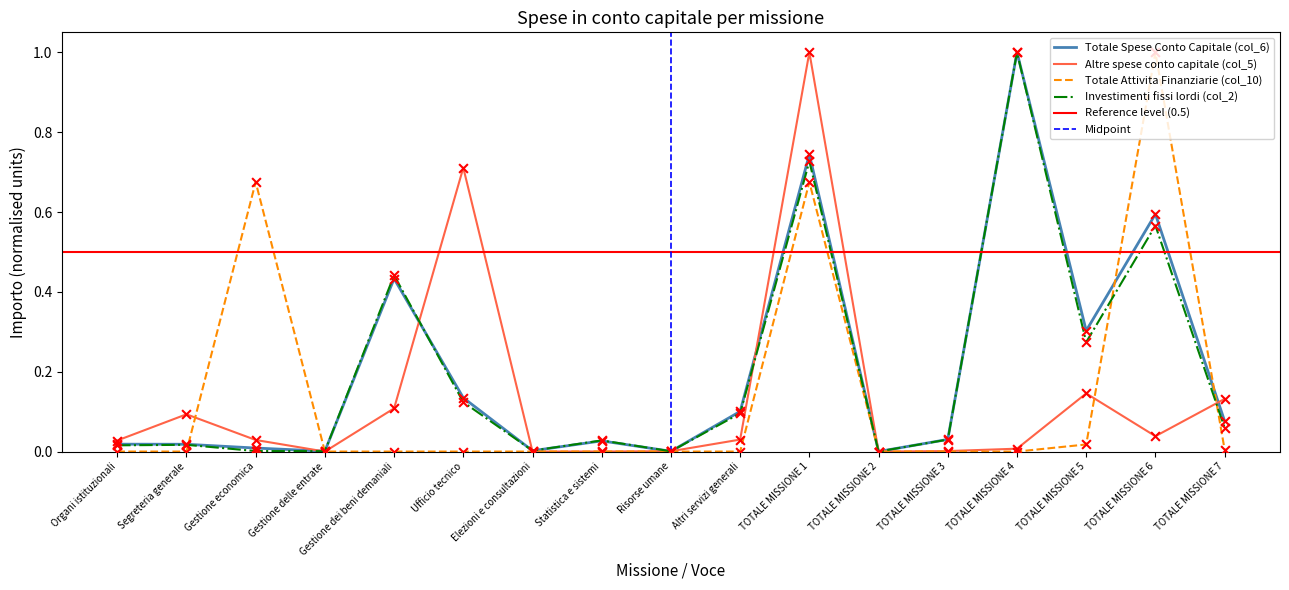

Which series reaches the maximum Y coordinate?

Totale Spese Conto Capitale (col_6)